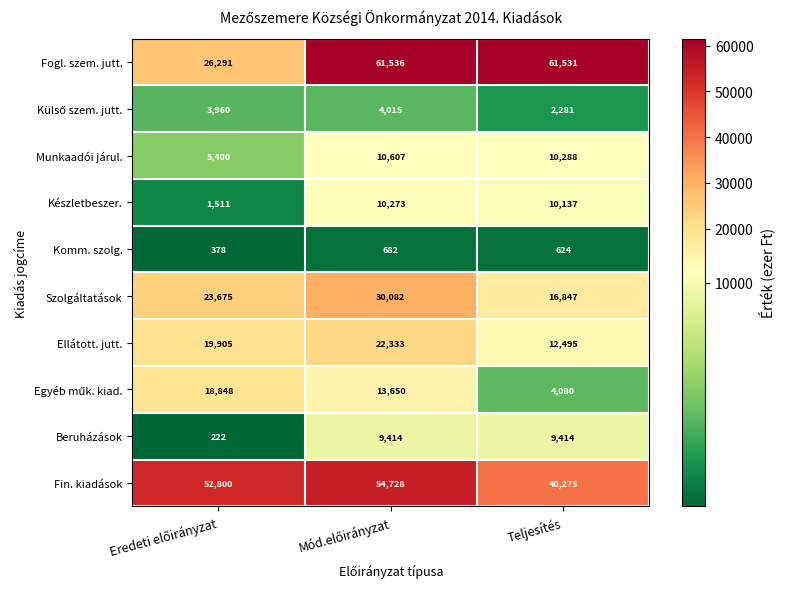

At which label is Komm. szolg. closest to 530?

Teljesítés